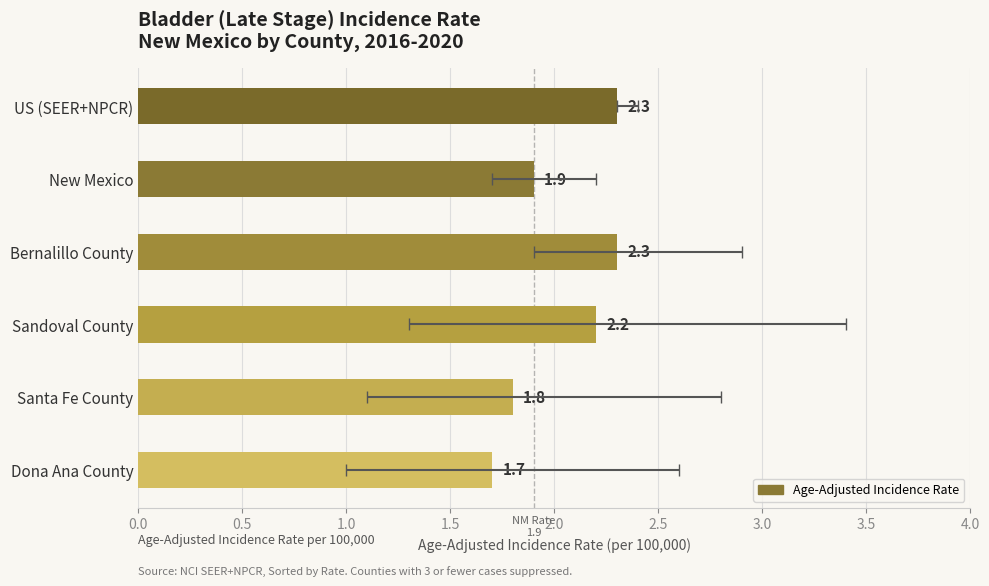

What position from the left is Sandoval County?

4